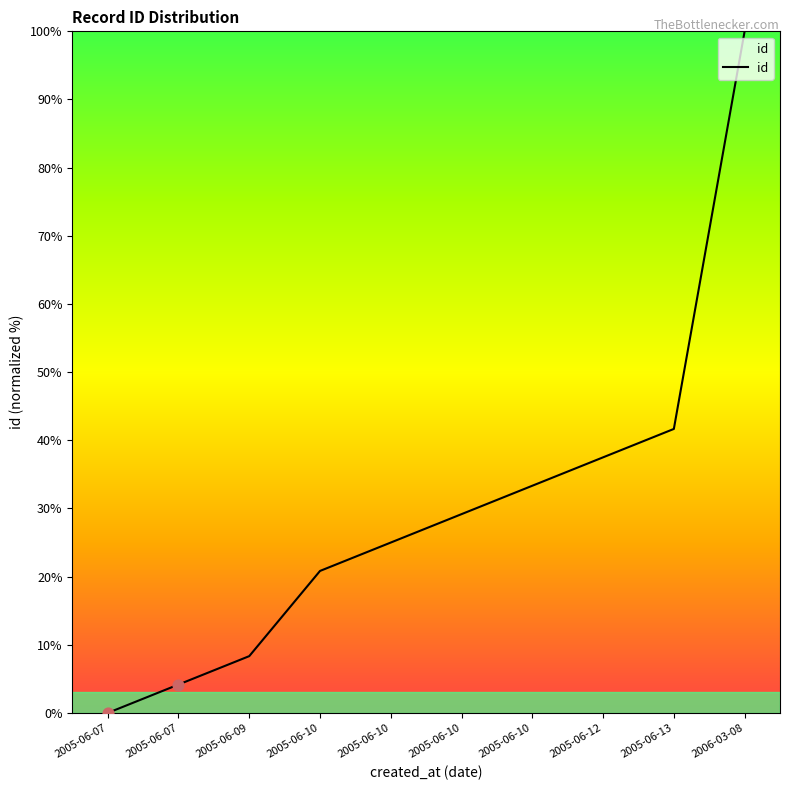

What is the ratio of the value at 2005-06-12 to the value at 2006-03-08?

0.4